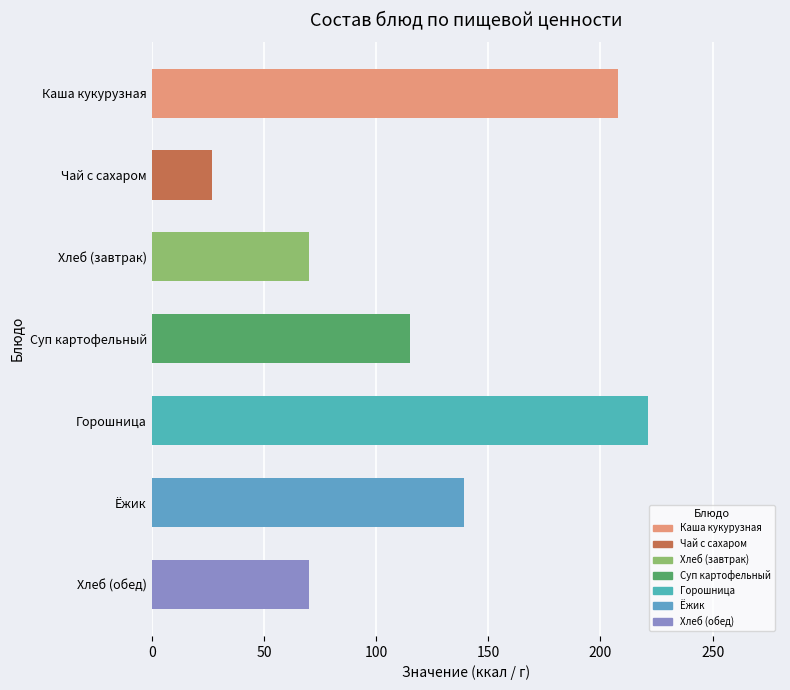

What is the value of the 5th bar from the top?

221.4